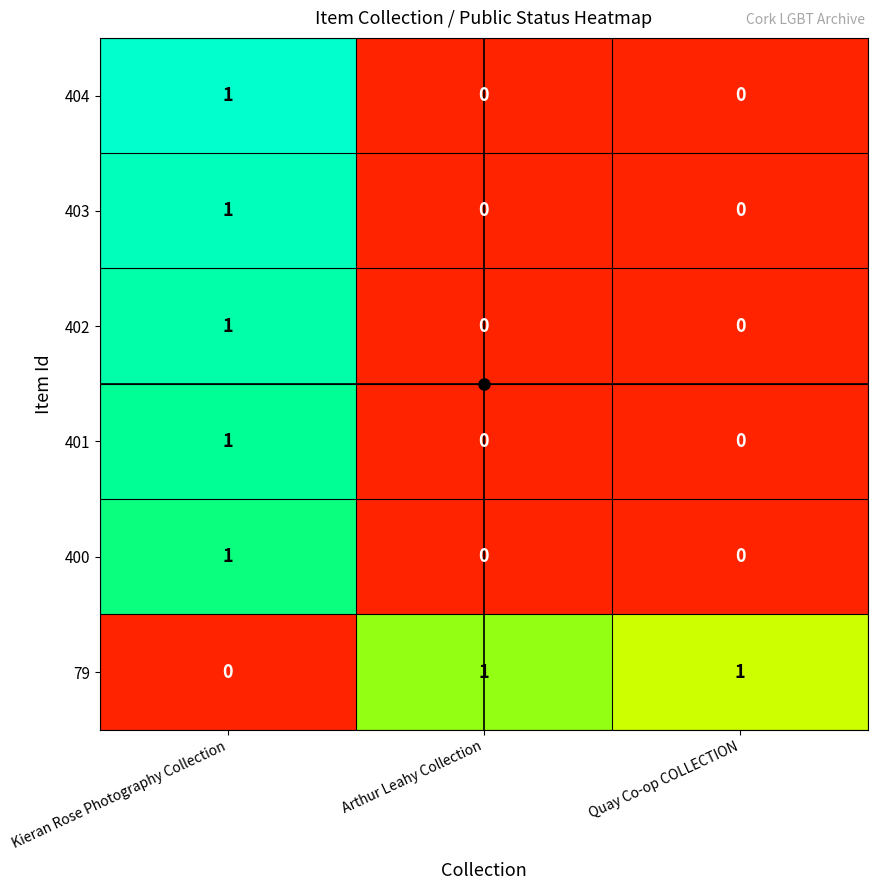

True or false: 401 has a value of -1 at Arthur Leahy Collection.

False